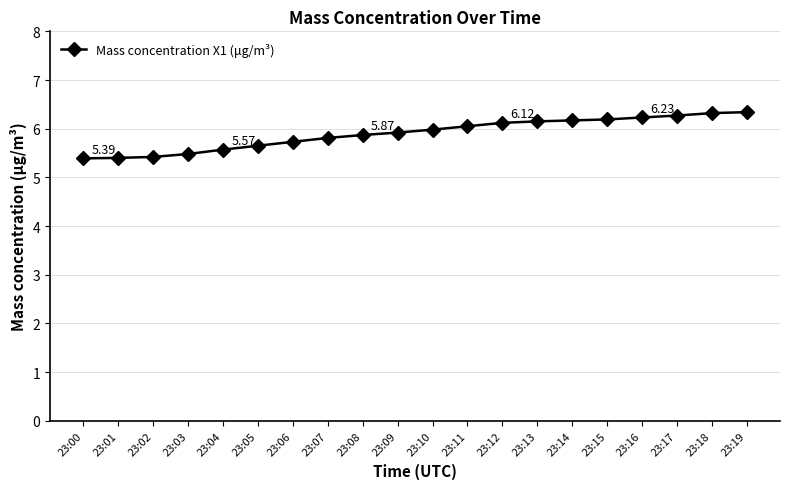

Count the number of categories in the chart.

20